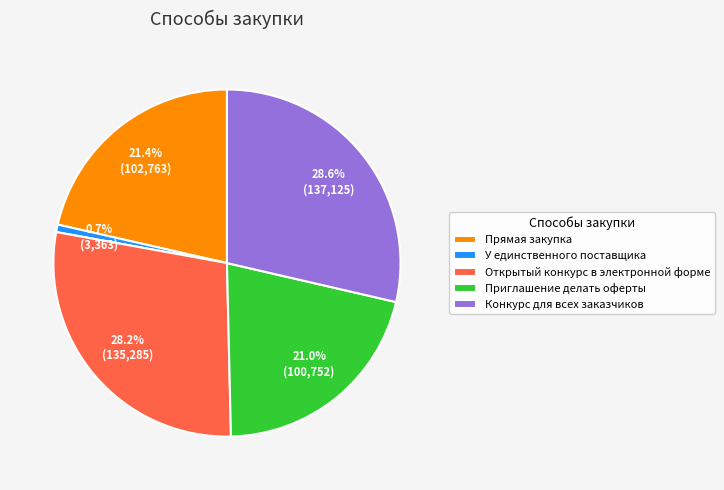

Which slice is the smallest?

У единственного поставщика